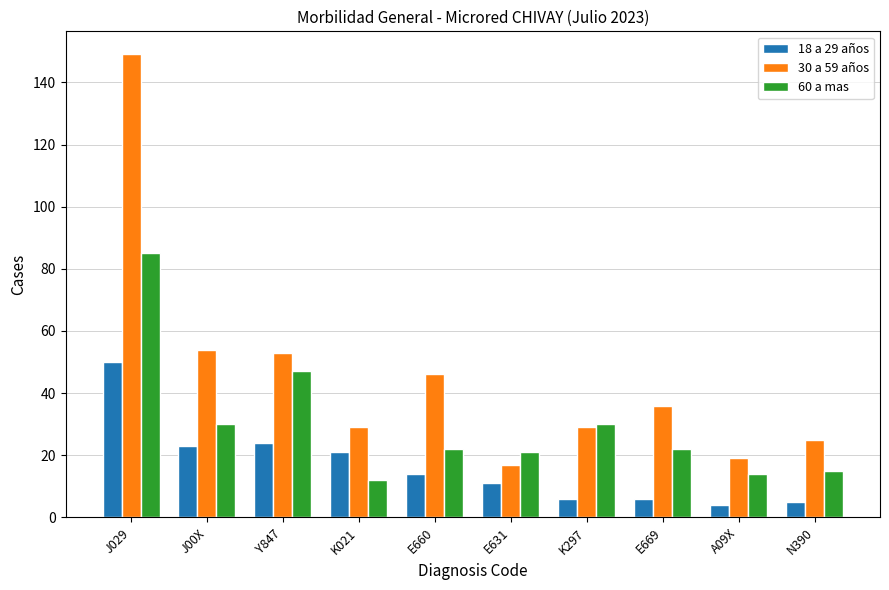

What is the sum of all 60 a mas values?

298